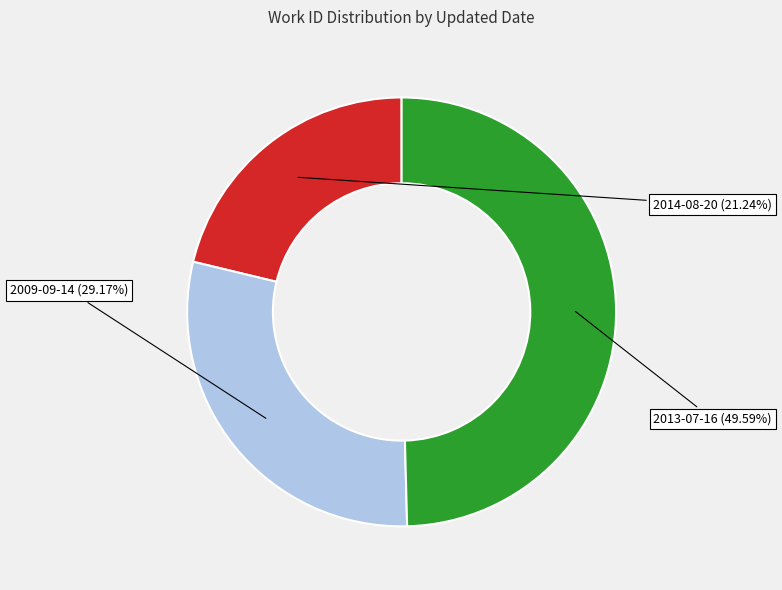

To the nearest percent, what percentage of the pie is 2013-07-16?

50%